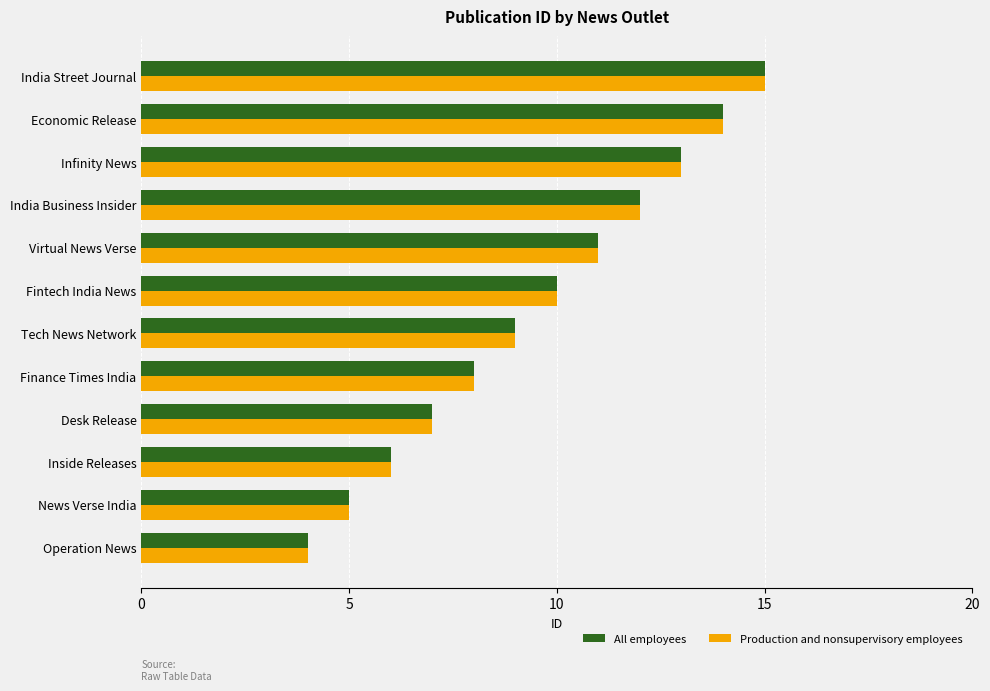

At which category is the sum across all series the highest?

India Street Journal